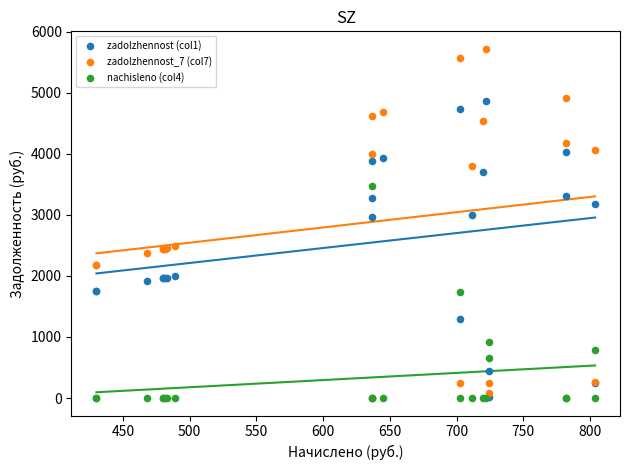

Which series contains the highest Y value?

zadolzhennost_7 (col7)